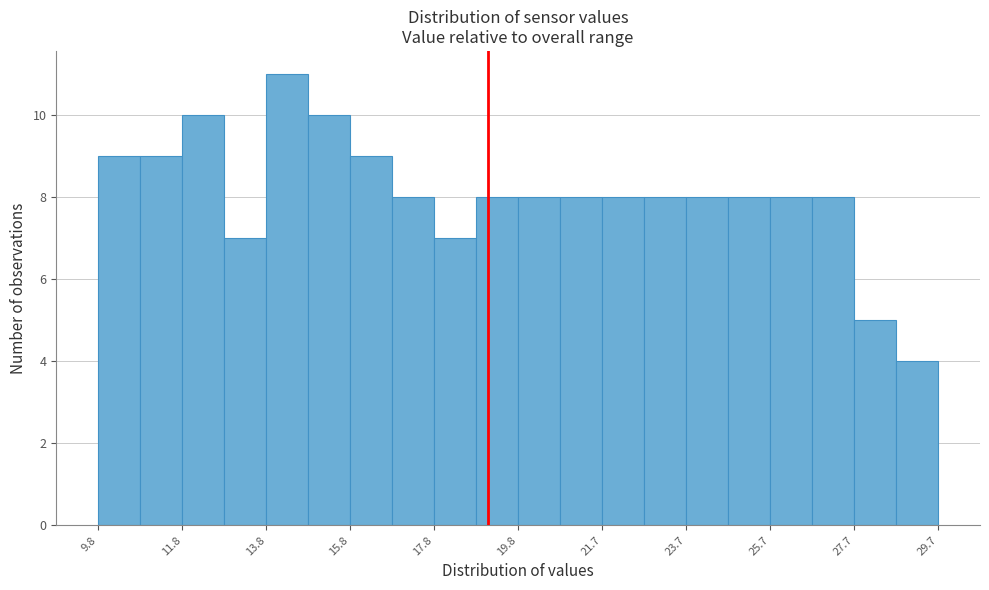

What is the height of the bar covering 9.8 to 10.8 on the x-axis? Neither the bar edges nor the heights are printed on the chart, so give them approximately, as read against the axes.

9